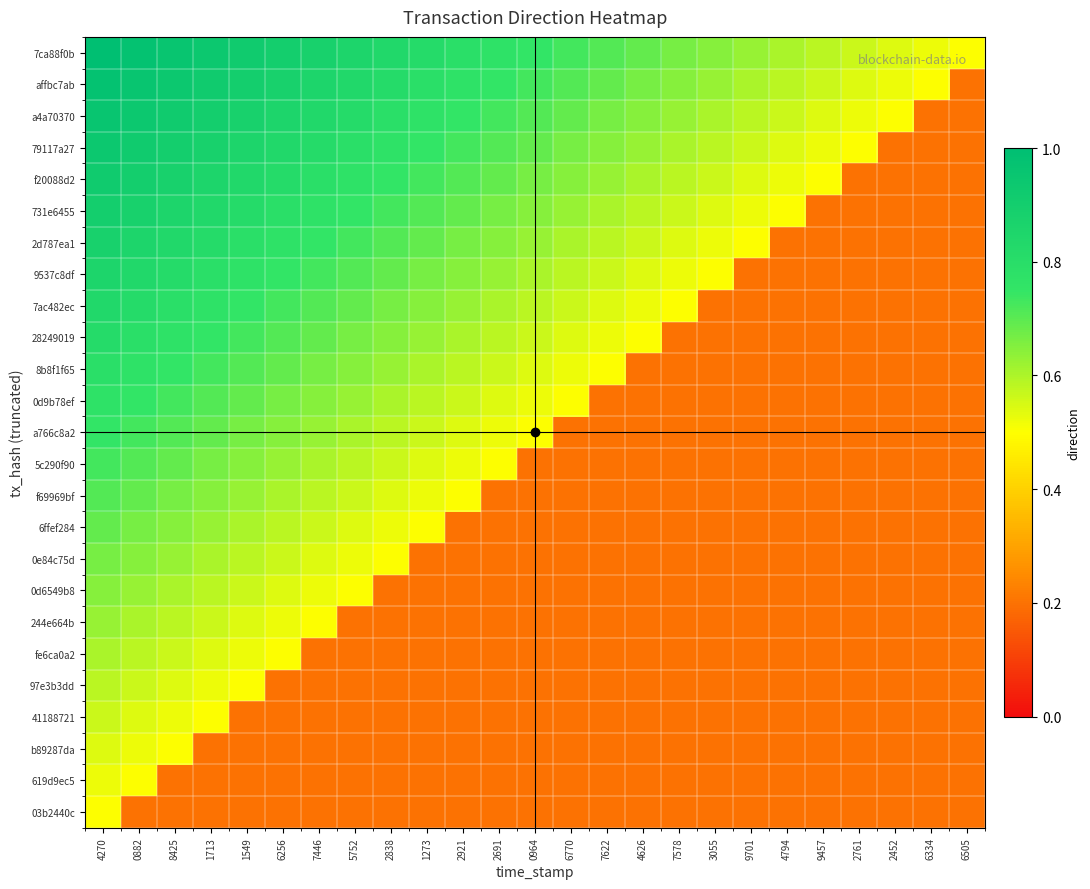

How many data points does each series have?

25